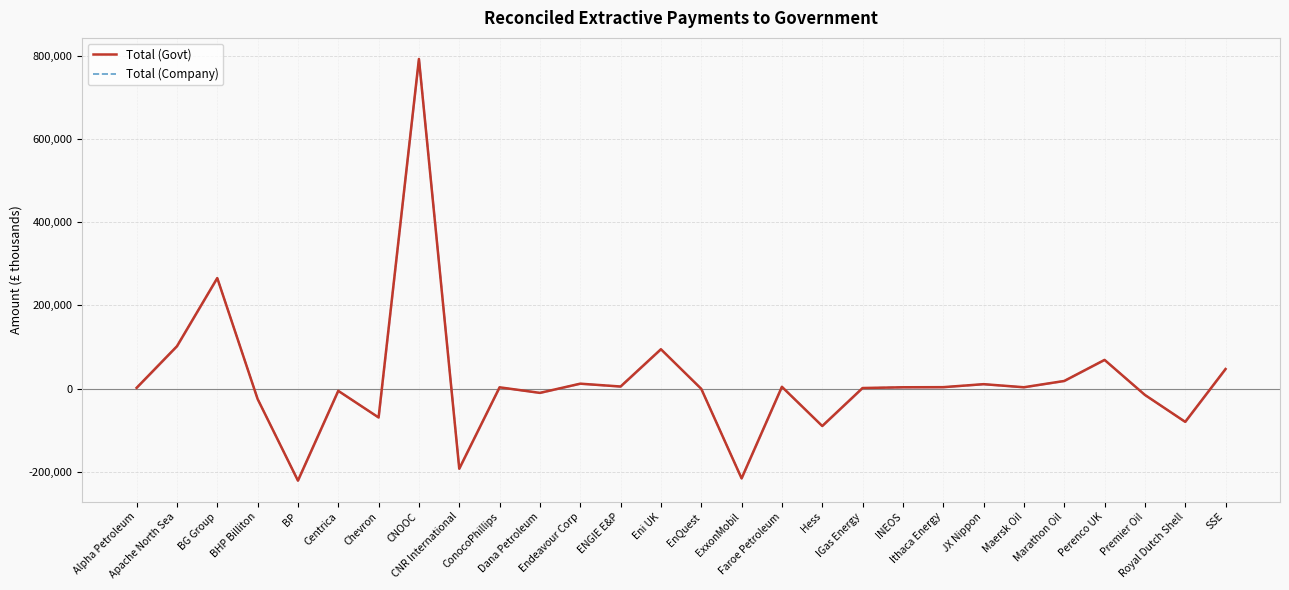

Reading right to left, transcribe all the data shown in this chart.

Total (Govt): 47103	-79925	-15164	69022	18379	3267	10647	3462	3204	1404	-89909	4357	-215790	-517	94642	5013	11848	-10254	3122	-192497	792416	-69407	-5383	-221163	-24919	265685	101803	1811
Total (Company): 47103	-79924	-15166	69022	18379	3267	10646	3462	3204	1404	-89909	4357	-215790	-517	94640	5013	11847	-10254	3122	-192497	792416	-69407	-5387	-221163	-24919	265685	101803	1811